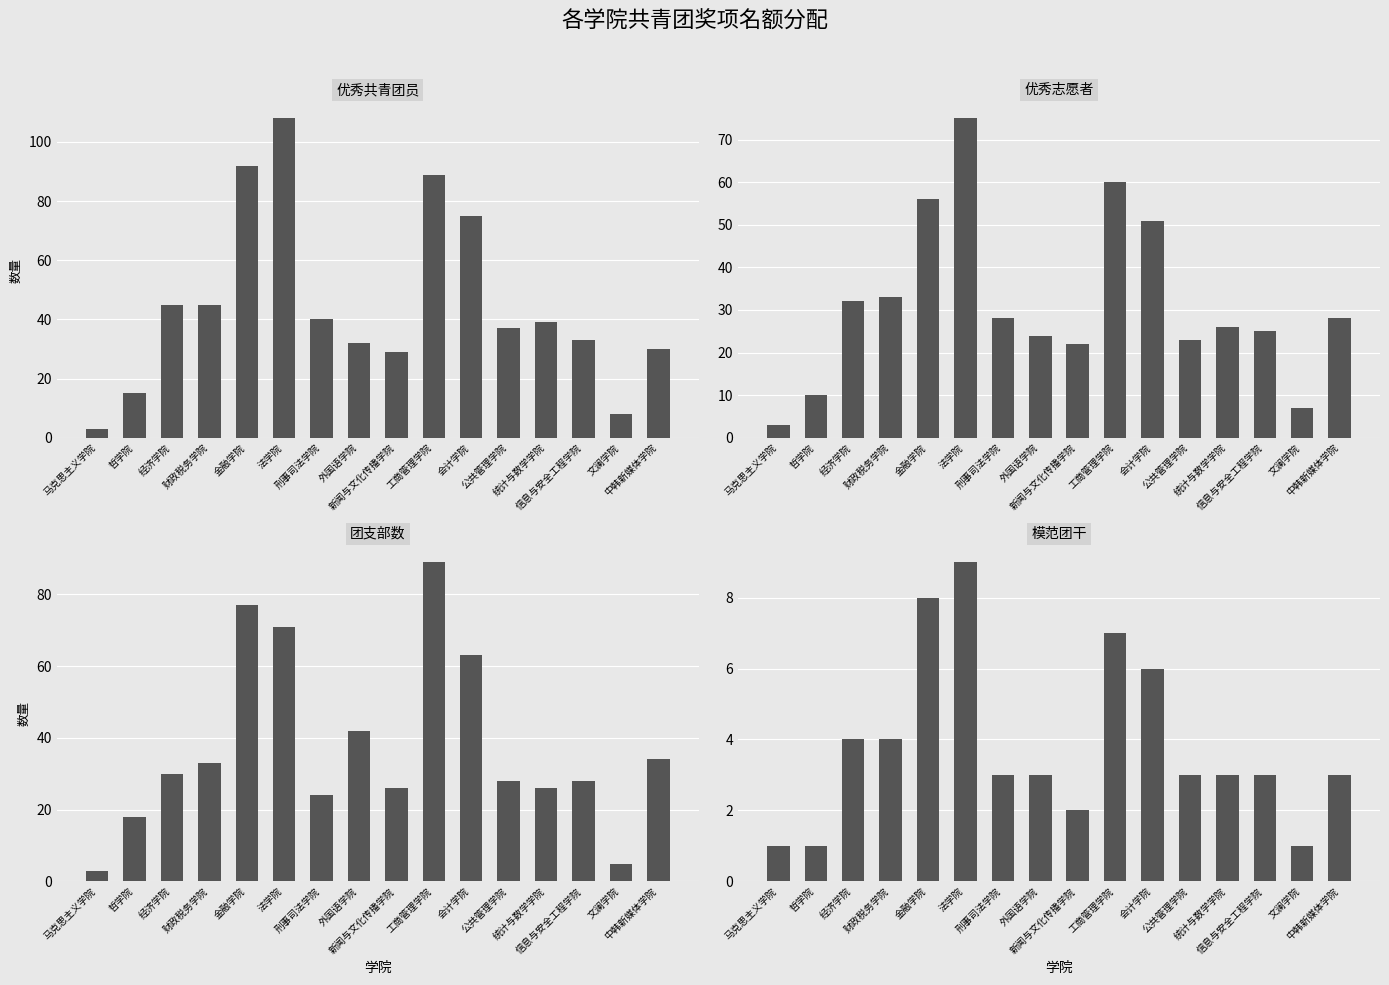

What is the approximate value of 优秀志愿者 at 统计与数学学院?

26